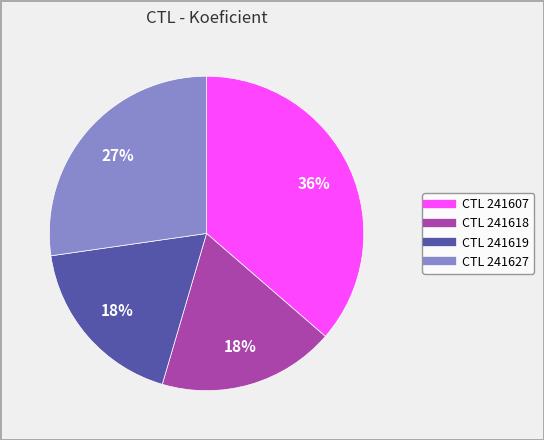

To the nearest percent, what is the average slice percentage?

25%